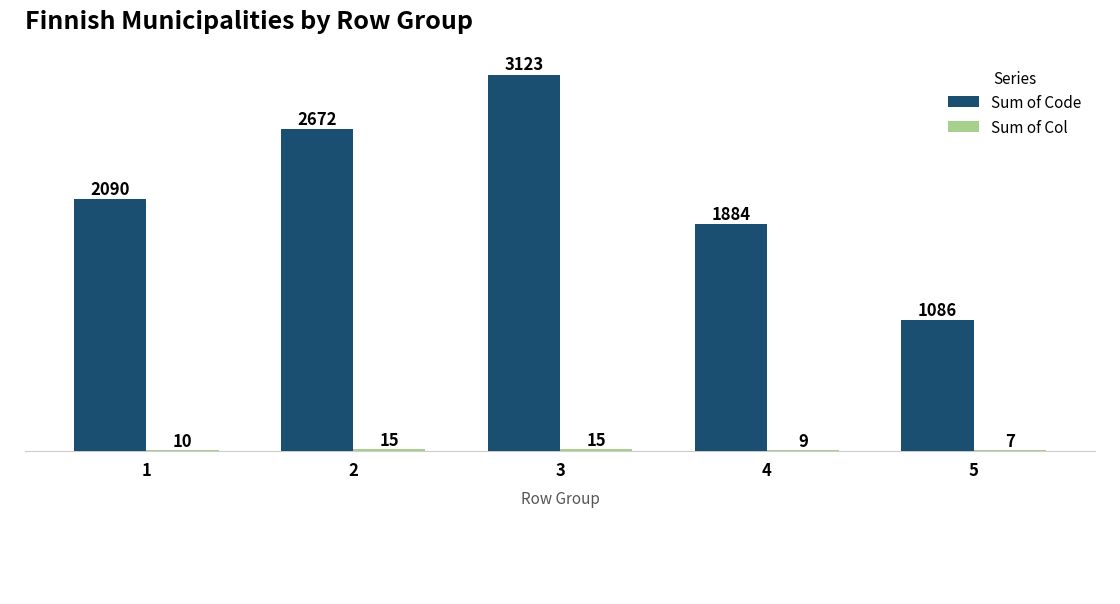

What is the total value across all series at 3?

3138